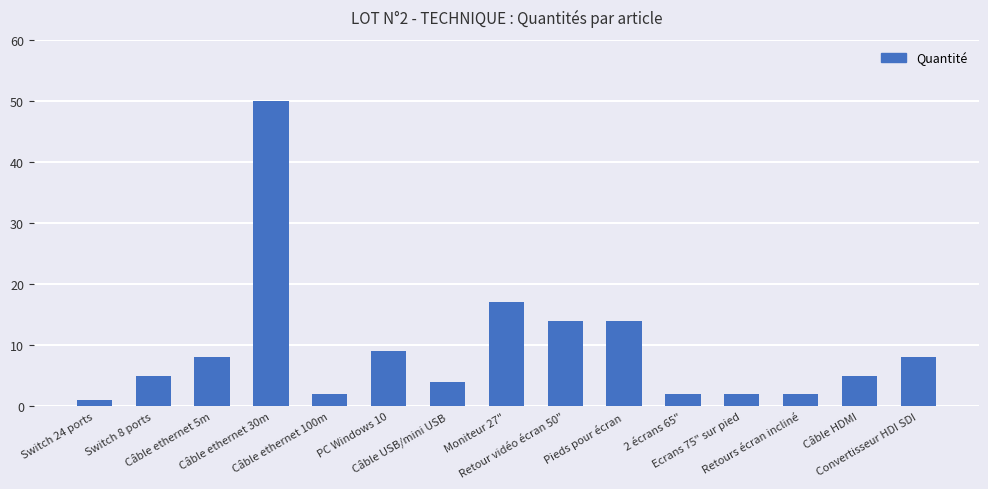

What is the average value?

10